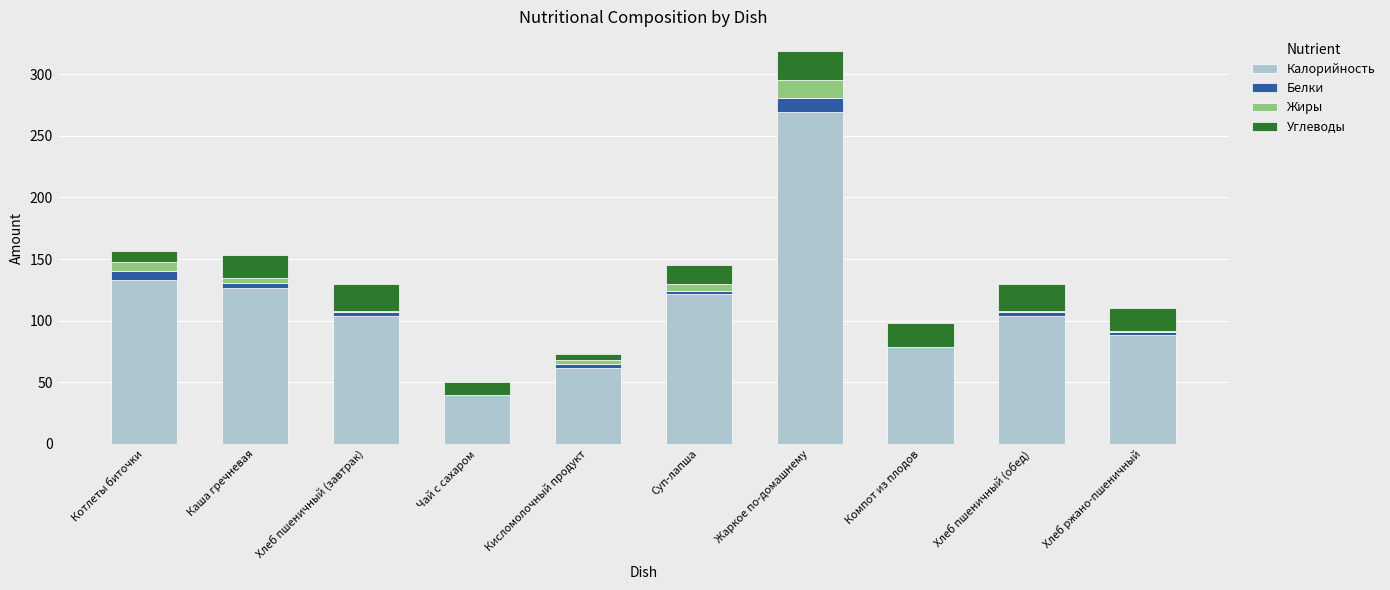

Count the number of data series in this chart.

4